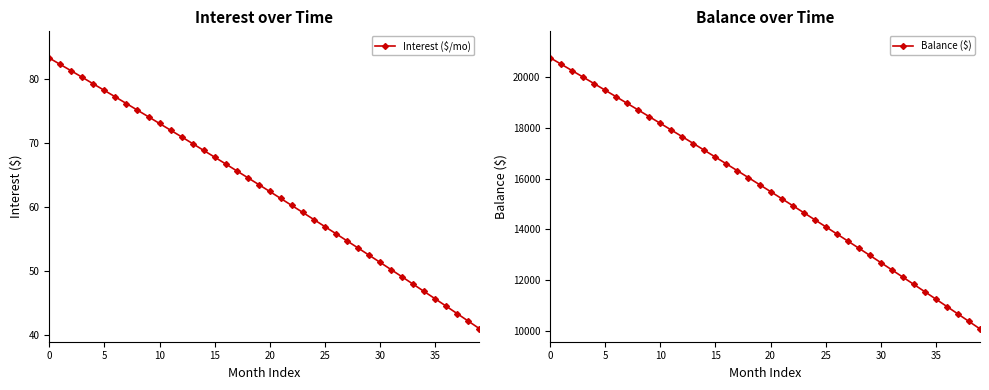

What are all the series names shown in the legend?

Interest ($/mo), Balance ($)